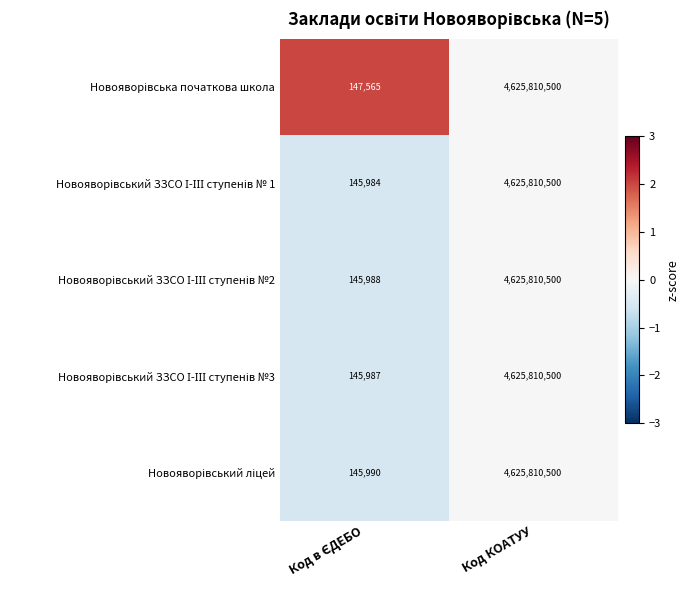

At which category is the sum across all series the highest?

Код КОАТУУ